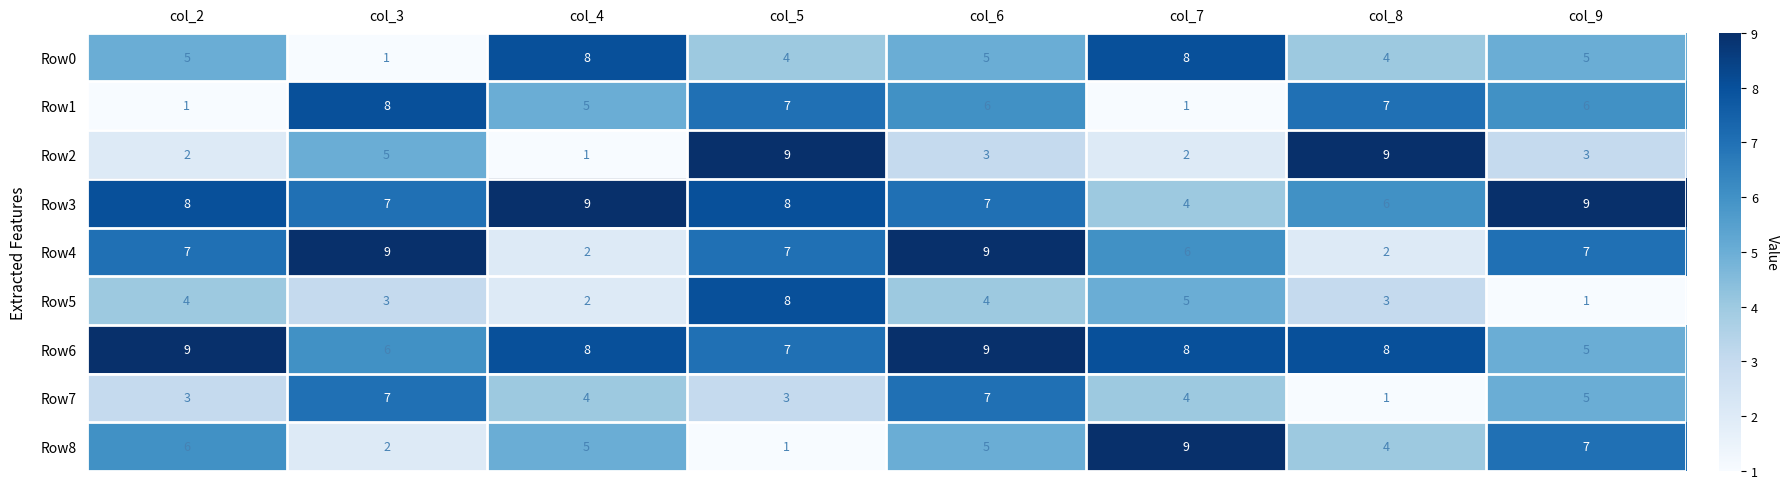

What is the highest value of the Row7 series?

7